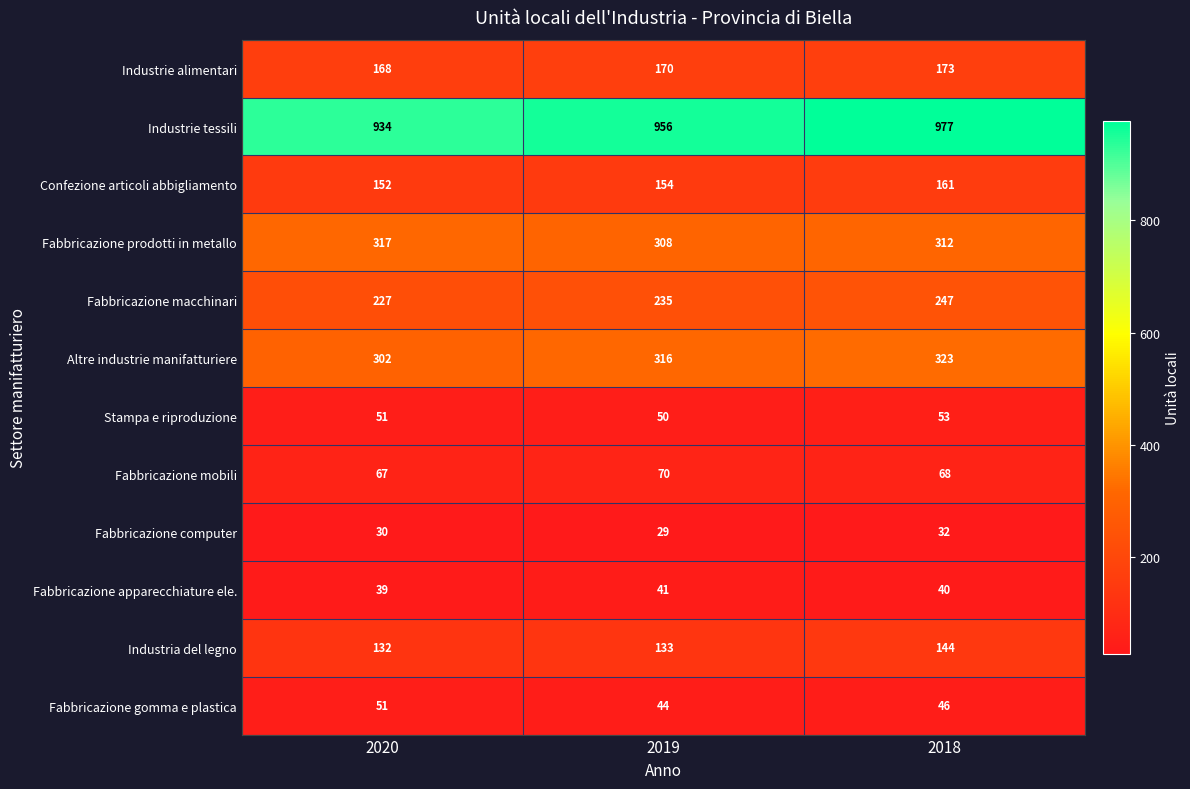

What is the difference between the highest and lowest values at 2020?

904